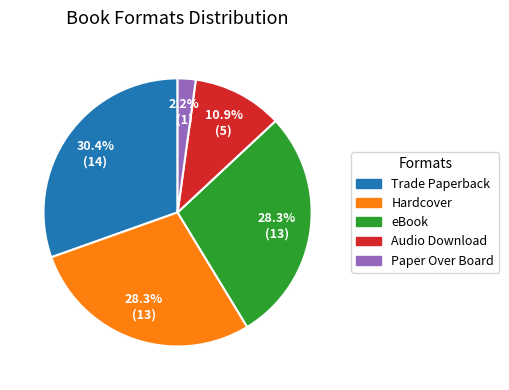

Which category has the biggest portion of the pie?

Trade Paperback